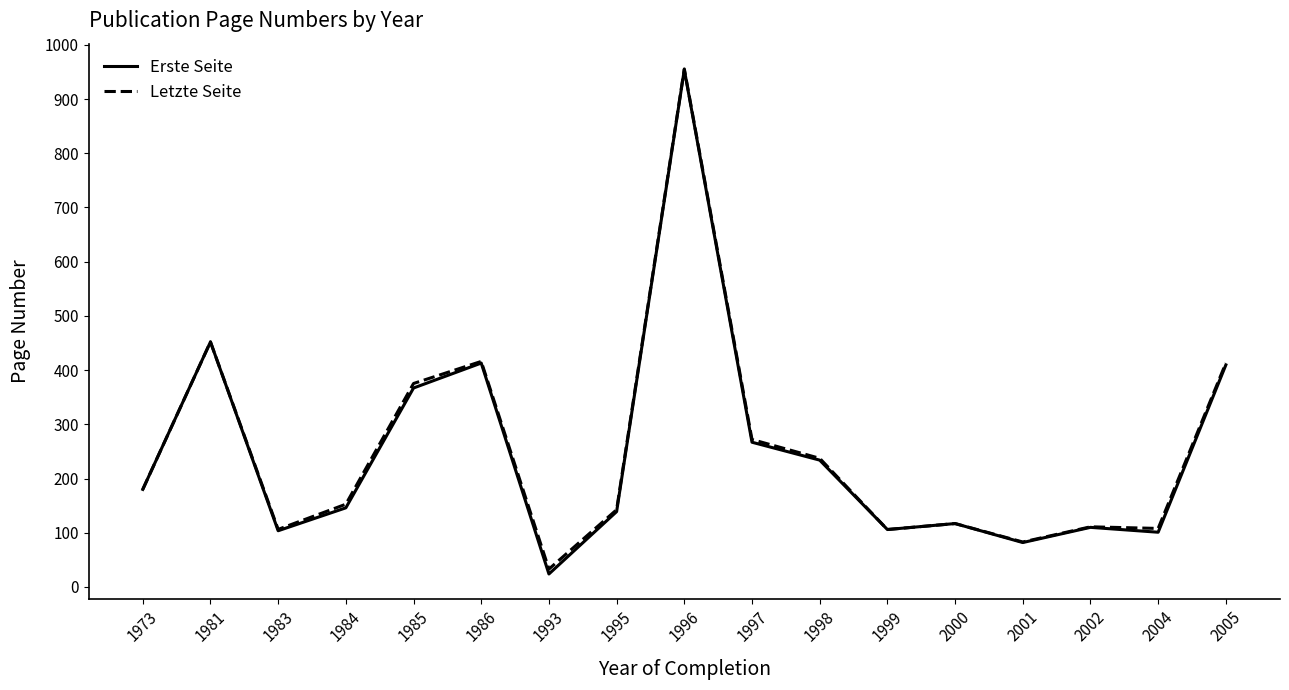

Which series changed the most between 1995 and 1998?

Erste Seite